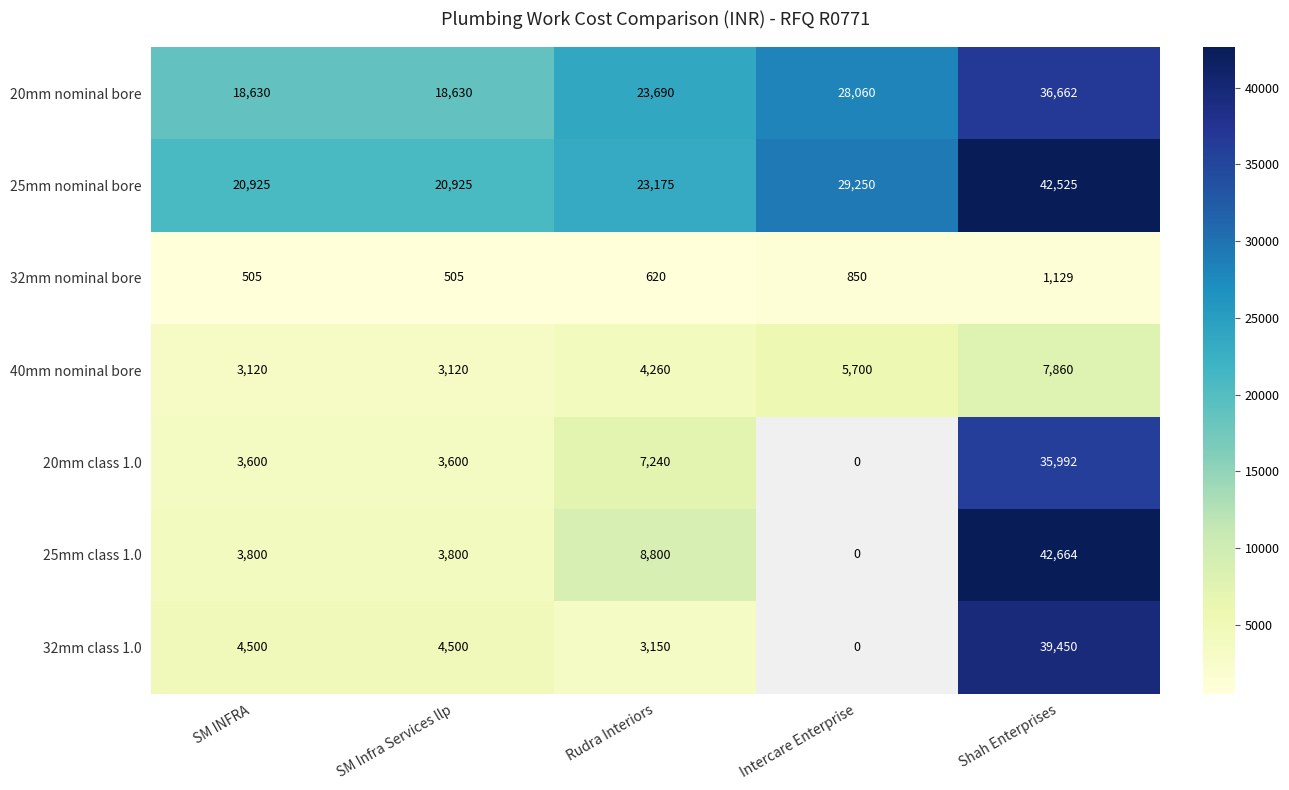

Which series changed the most between SM INFRA and Shah Enterprises?

25mm class 1.0